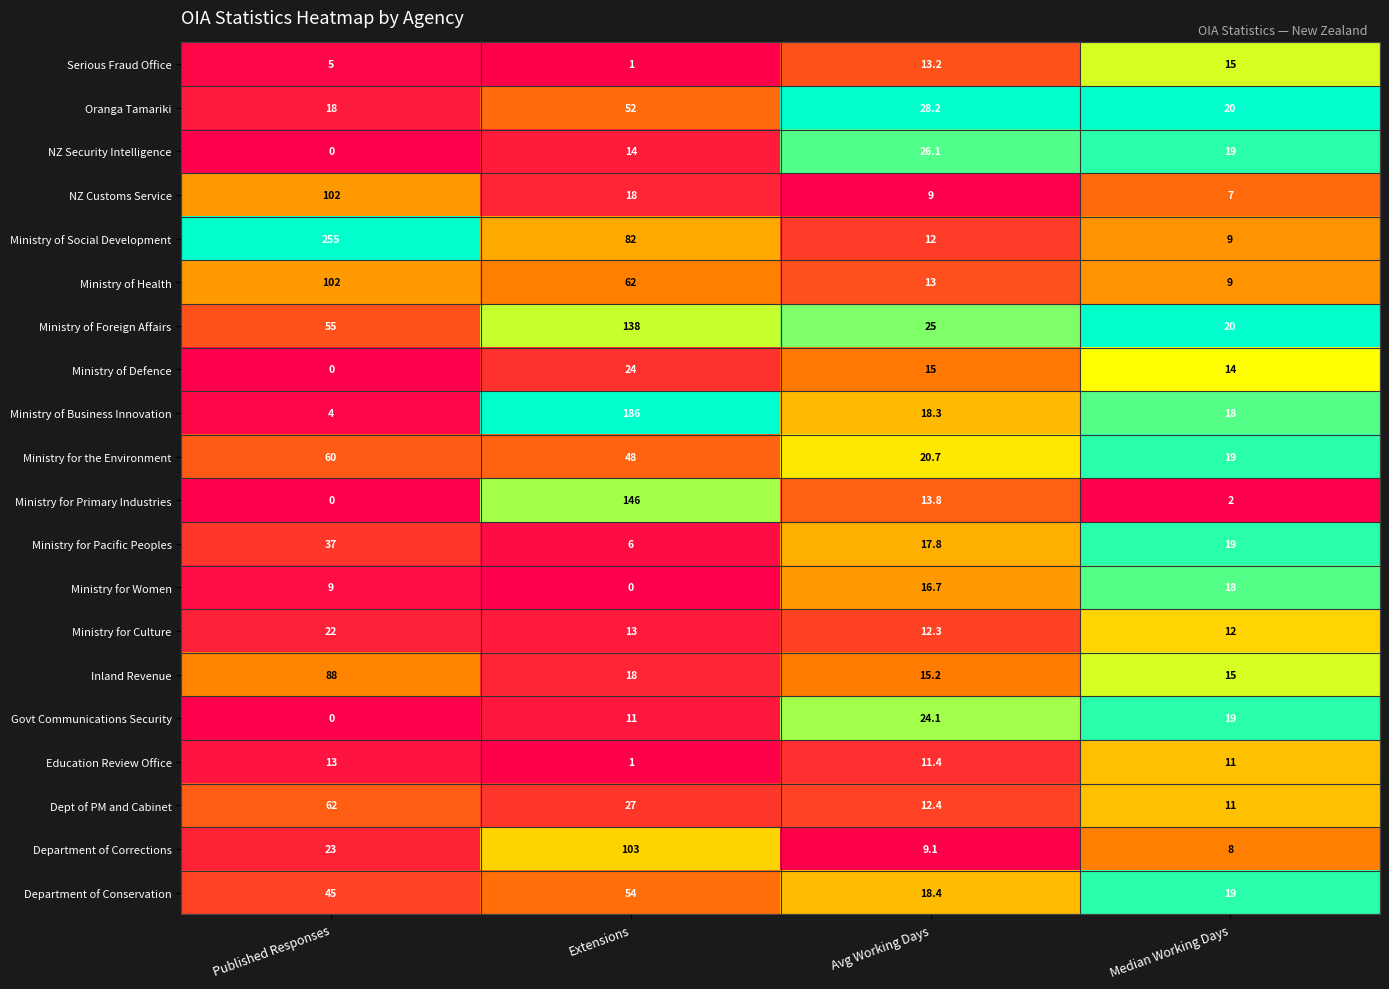

At which label is Department of Corrections closest to 55?

Published Responses